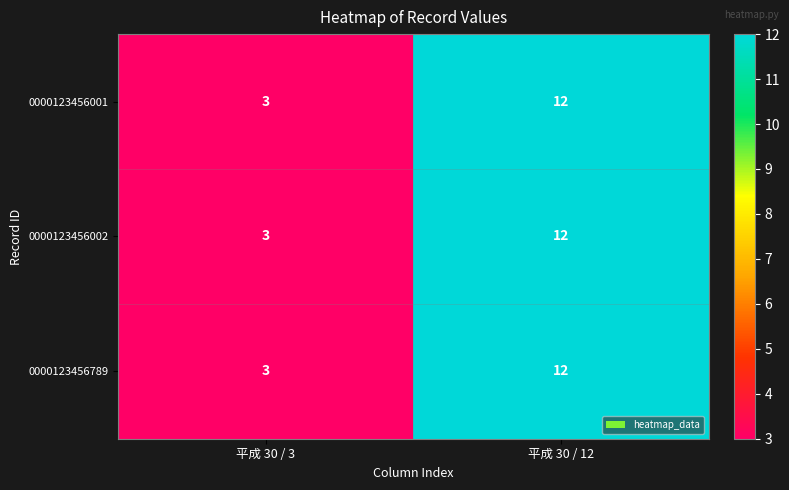

True or false: 0000123456002 has a value of 4 at 平成 30 / 3.

False